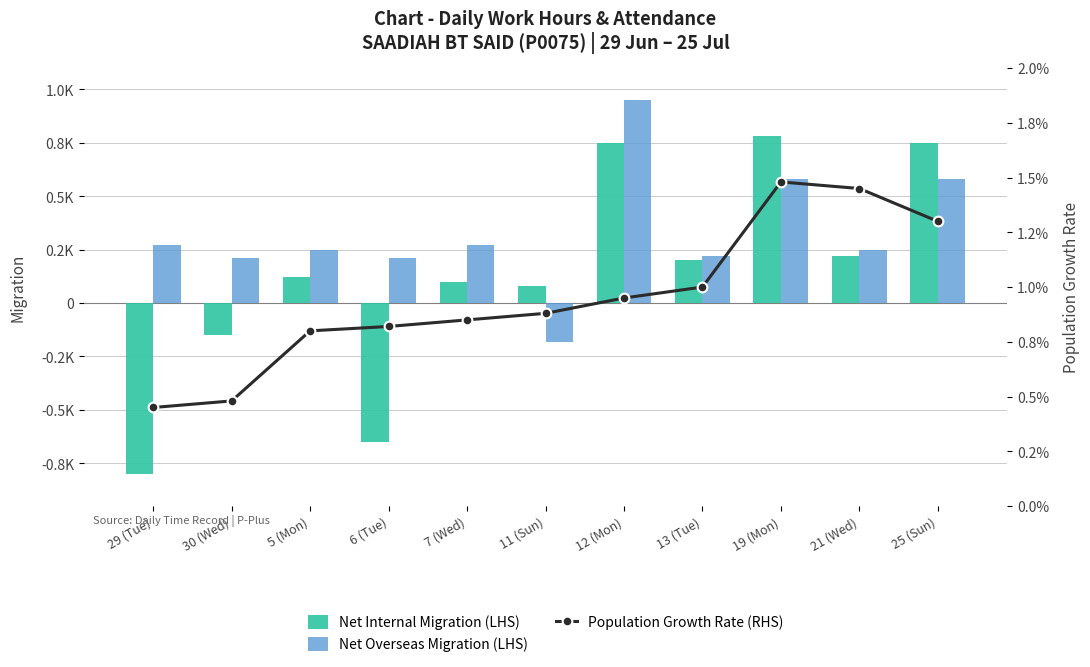

Which series changed the most between 6 (Tue) and 25 (Sun)?

Net Internal Migration (LHS)